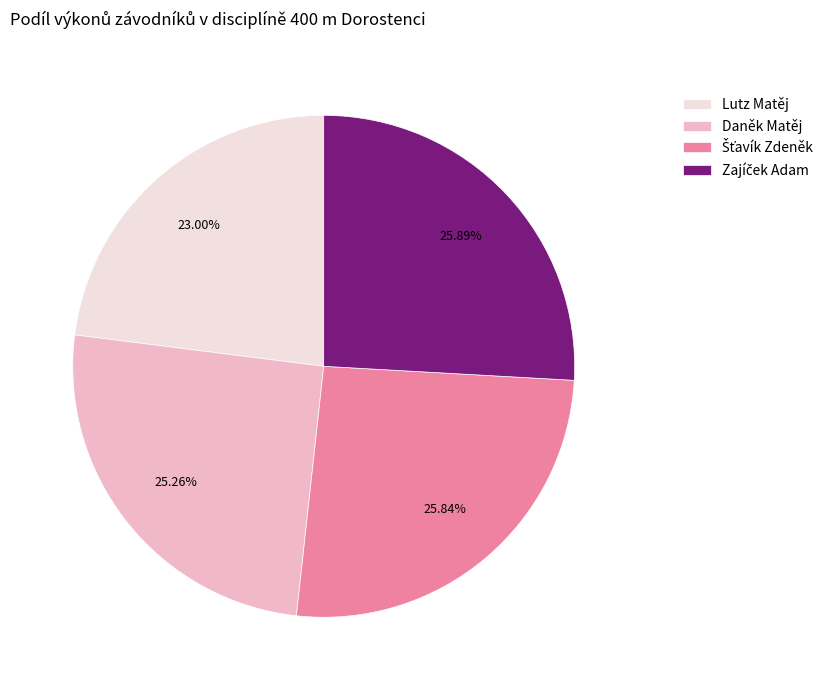

What is the smallest slice in the pie chart?

Lutz Matěj